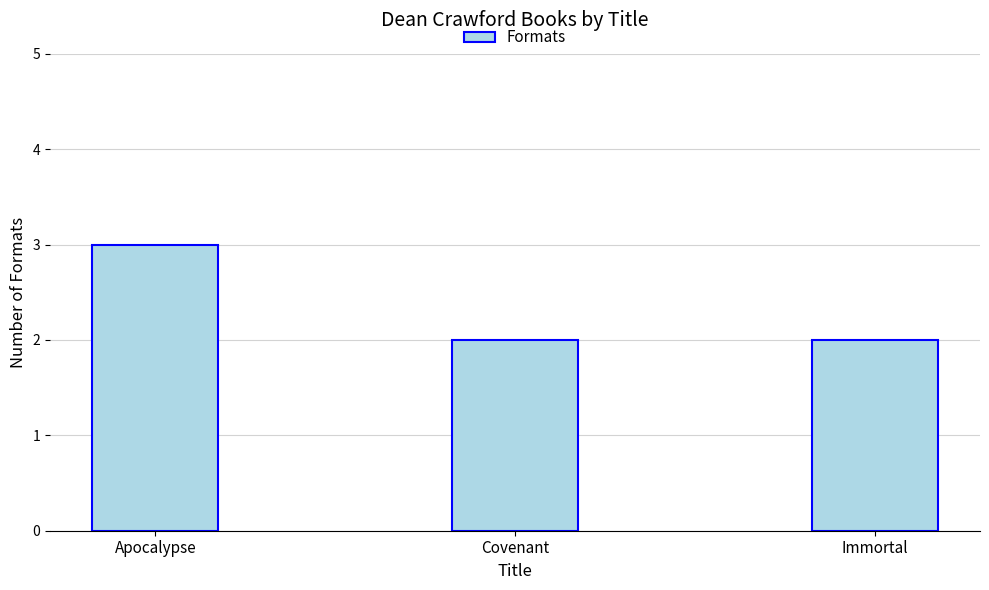

What is the sum of the values at Apocalypse and Immortal?

5